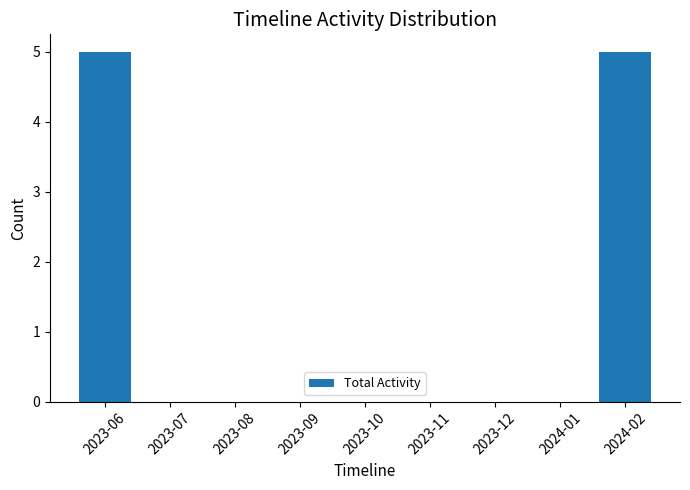

How many values are between 0 and 1?

7